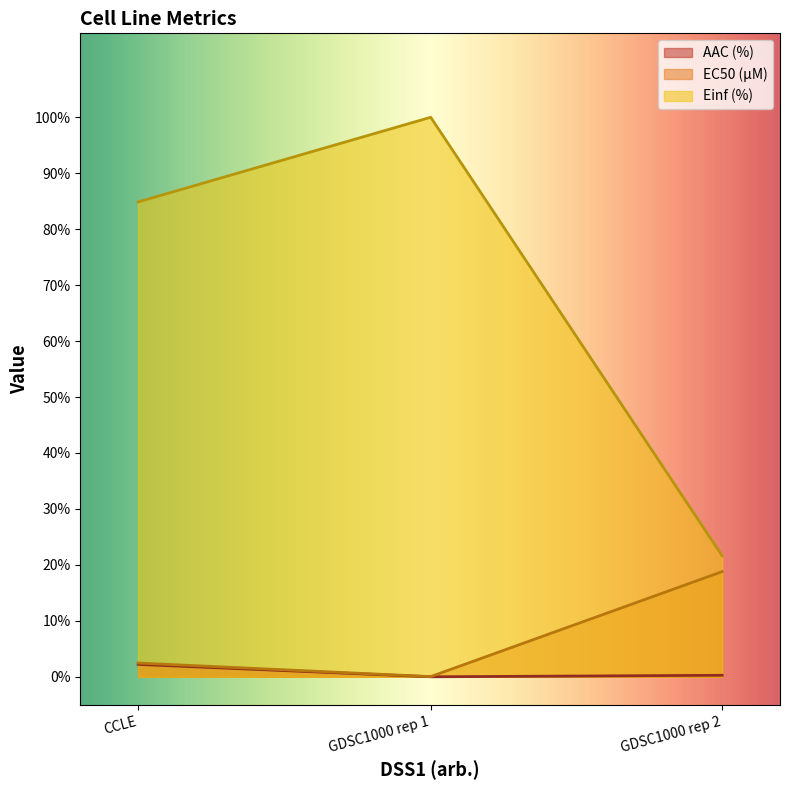

How many values in the EC50 (µM) series are below 2?

1